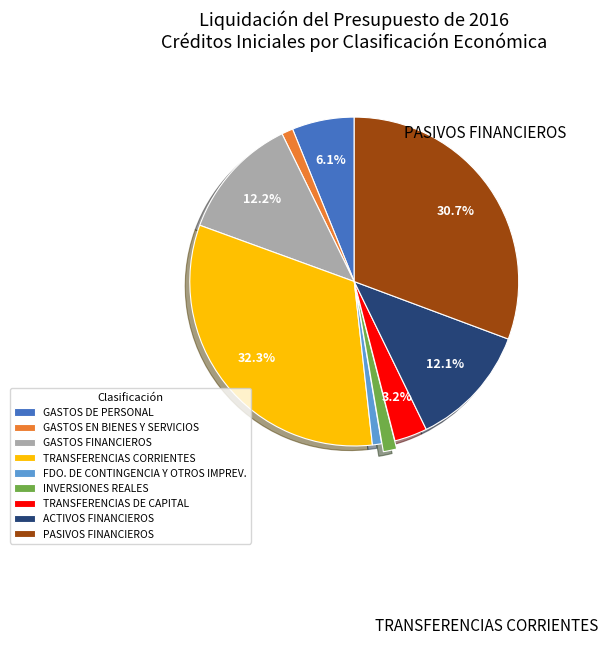

The GASTOS DE PERSONAL slice represents 6% of the pie. True or false?

True